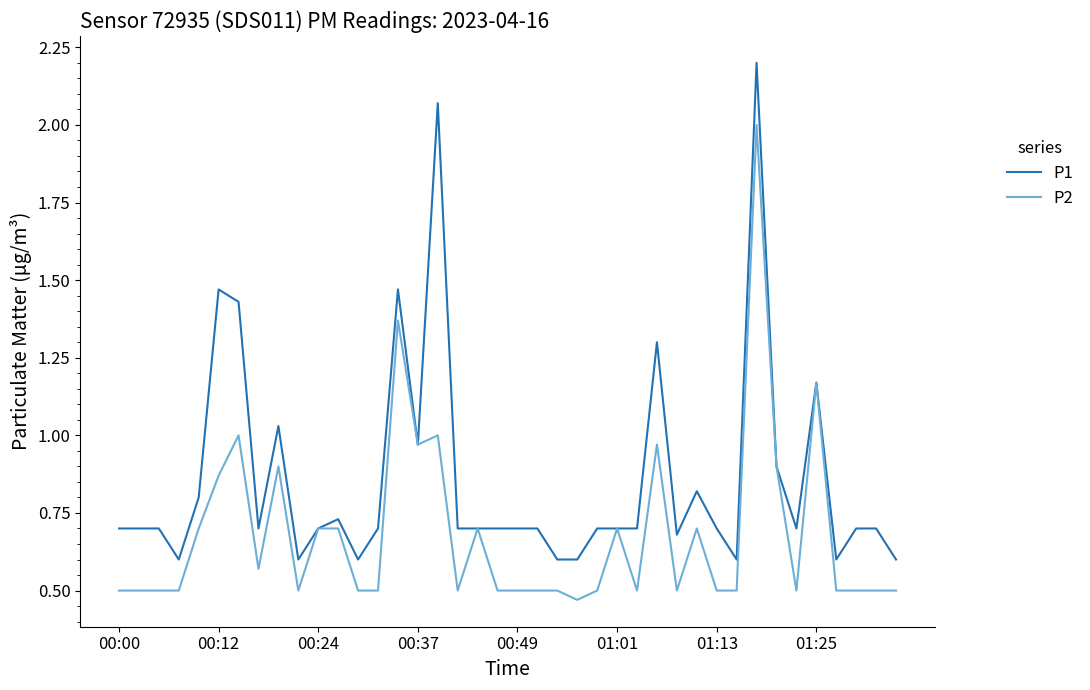

What is the maximum value for P1?

2.2